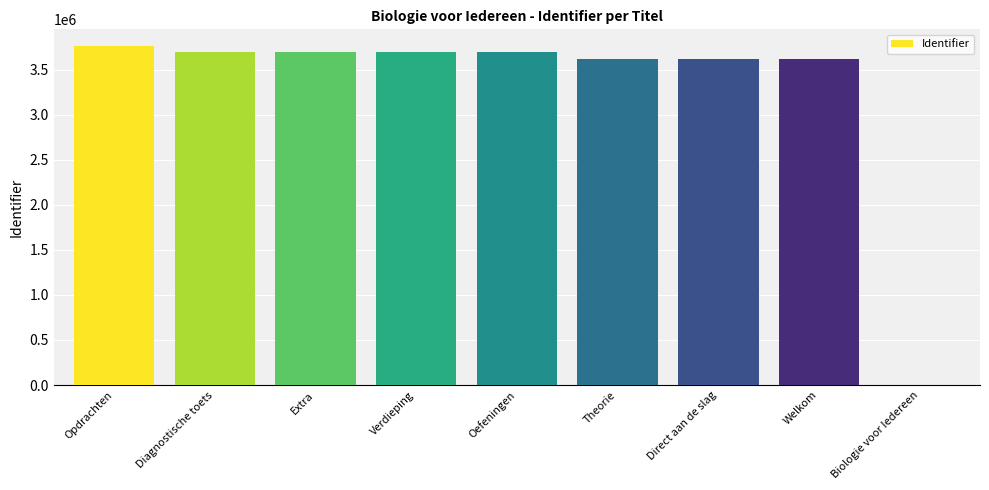

What is the greatest value displayed?

3757751